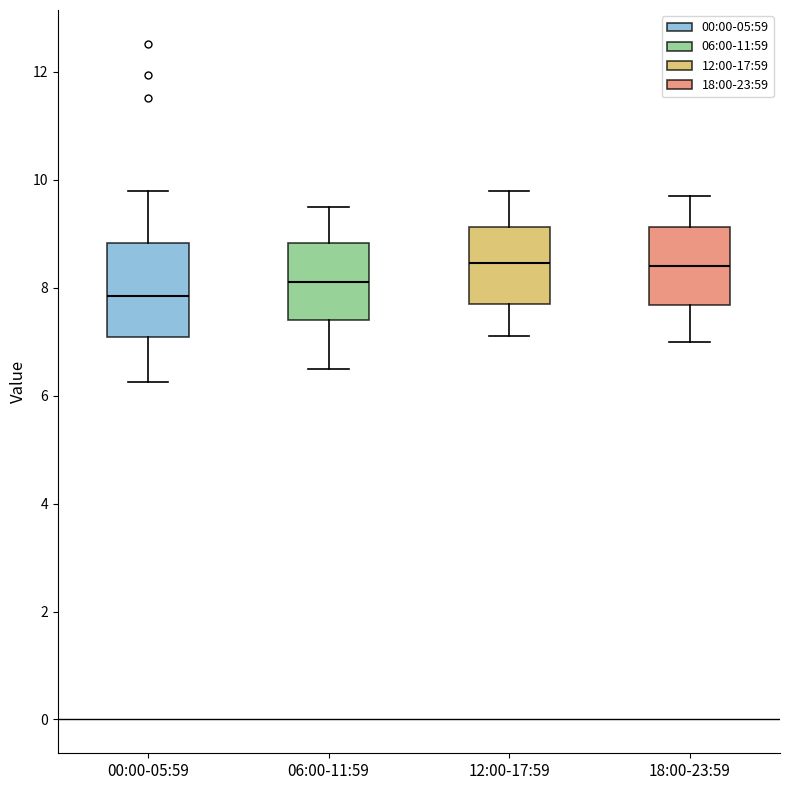

Reading left to right, read every box against the y-axis: the position of its median line, the range the box covers, and the ends of its whiskers. The values are not printed on the chart, so give them approximately, as read against the axis.

00:00-05:59: median 7.8, box 7.0 to 8.8, whiskers 6.2 to 9.8
06:00-11:59: median 8.2, box 7.4 to 8.8, whiskers 6.6 to 9.6
12:00-17:59: median 8.4, box 7.8 to 9.2, whiskers 7.2 to 9.8
18:00-23:59: median 8.4, box 7.6 to 9.2, whiskers 7.0 to 9.8